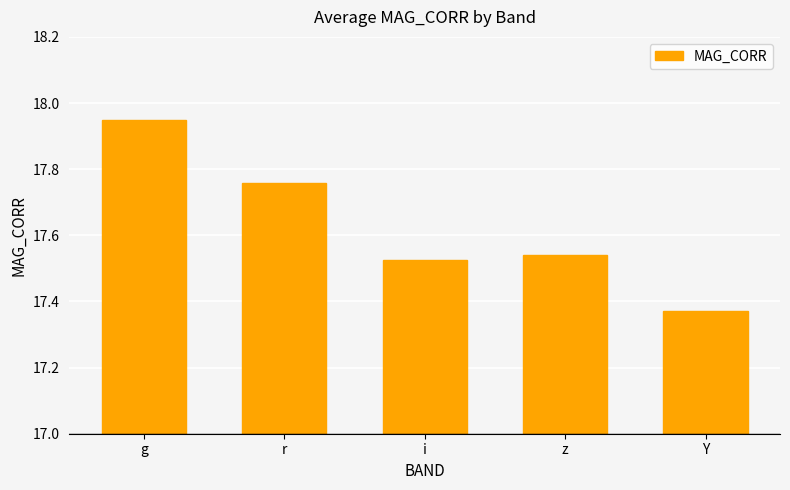

The chart shows a value of 5.4 at z. True or false?

False